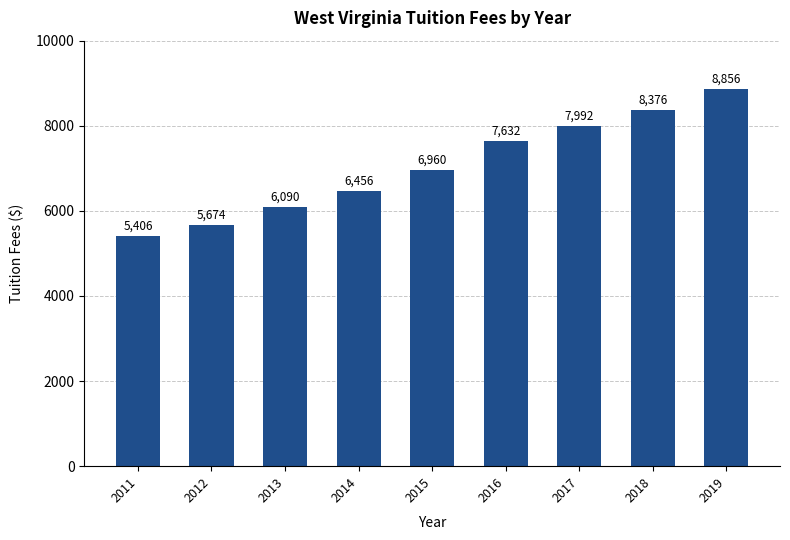

Does the chart contain stacked bars?

No